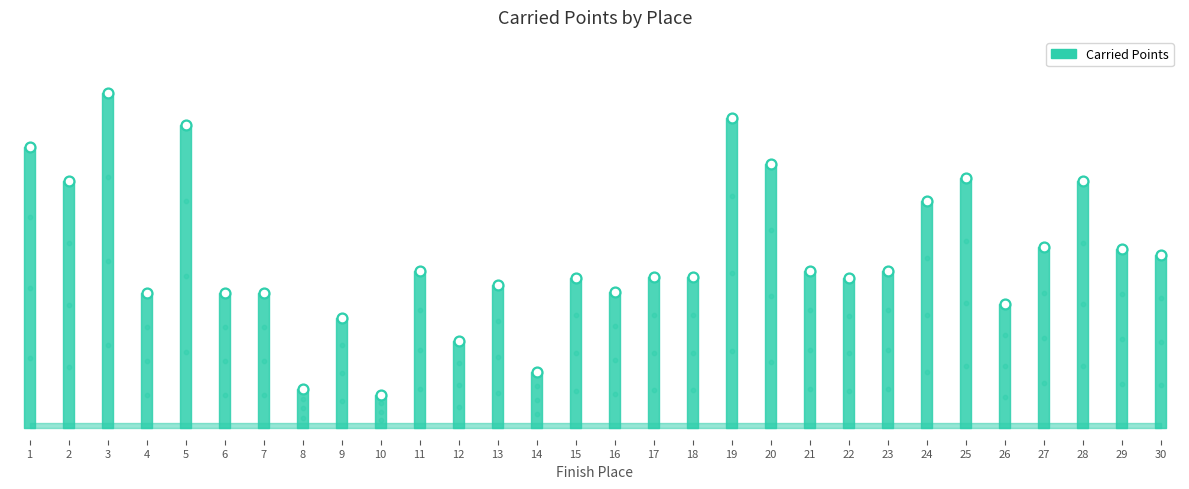

Between 16 and 18, which is larger?

18